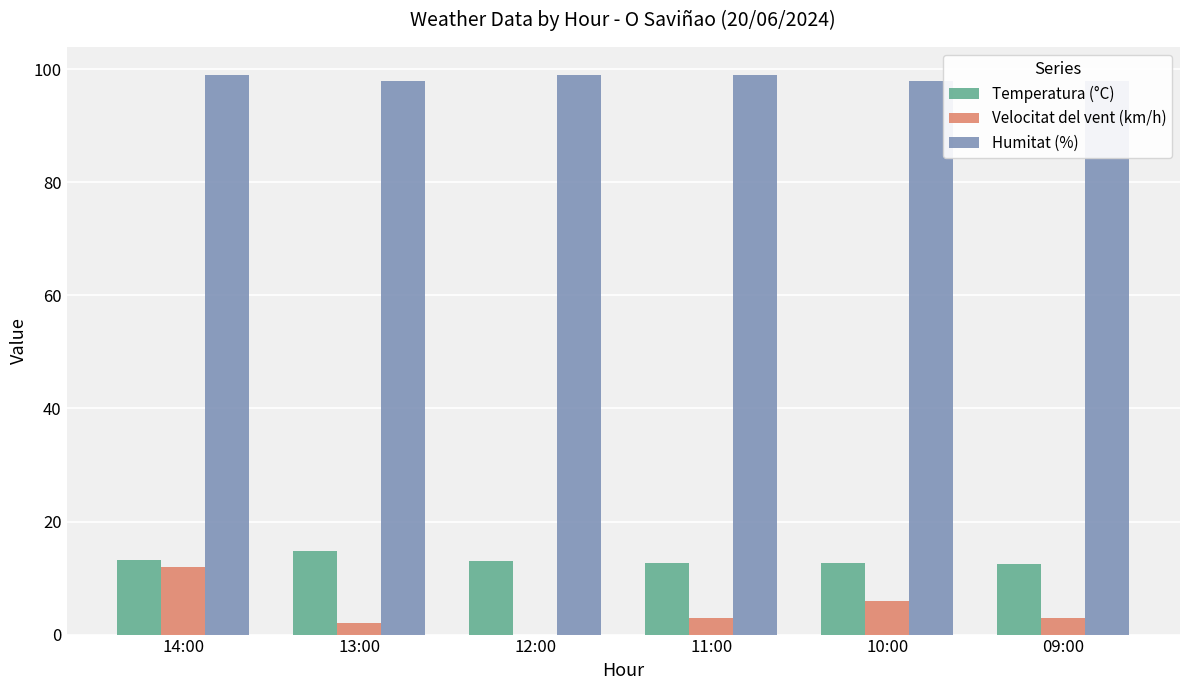

Is the value of Humitat (%) at 13:00 greater than the value of Temperatura (°C) at 13:00?

Yes